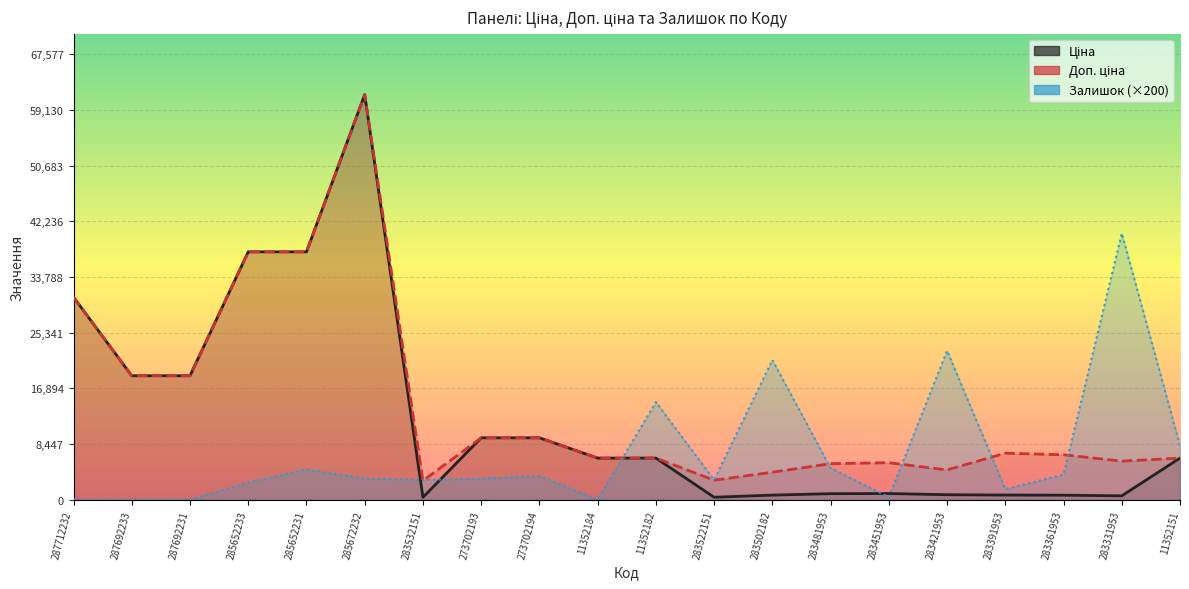

Is the value of Ціна at 11352184 greater than the value of Доп. ціна at 285652231?

No